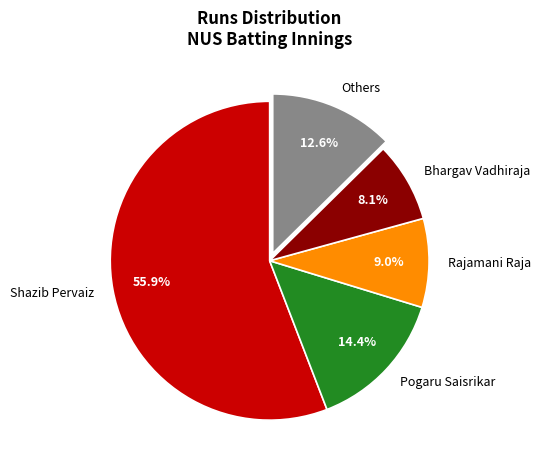

The Shazib Pervaiz slice represents 65% of the pie. True or false?

False